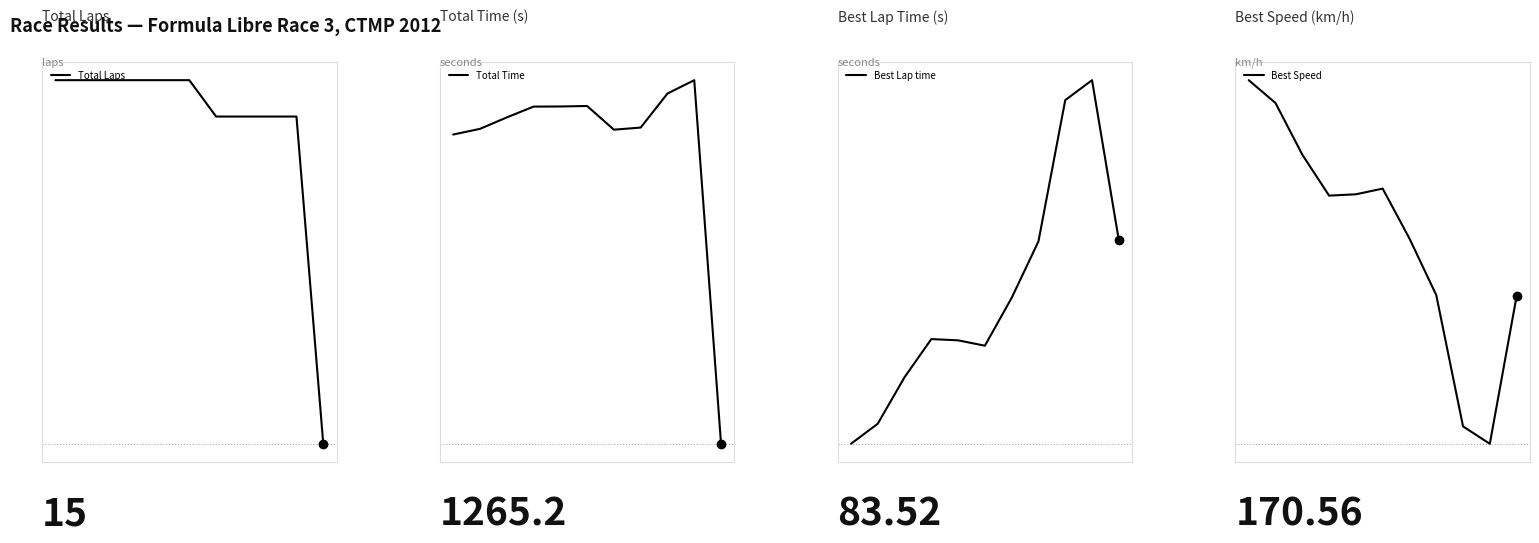

What is the approximate value of Best Speed at 8?

149.4